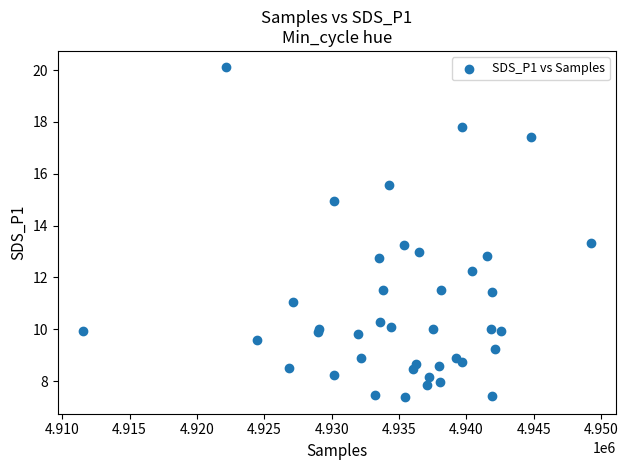

What is the range of X values (max minus min)?

37677.0